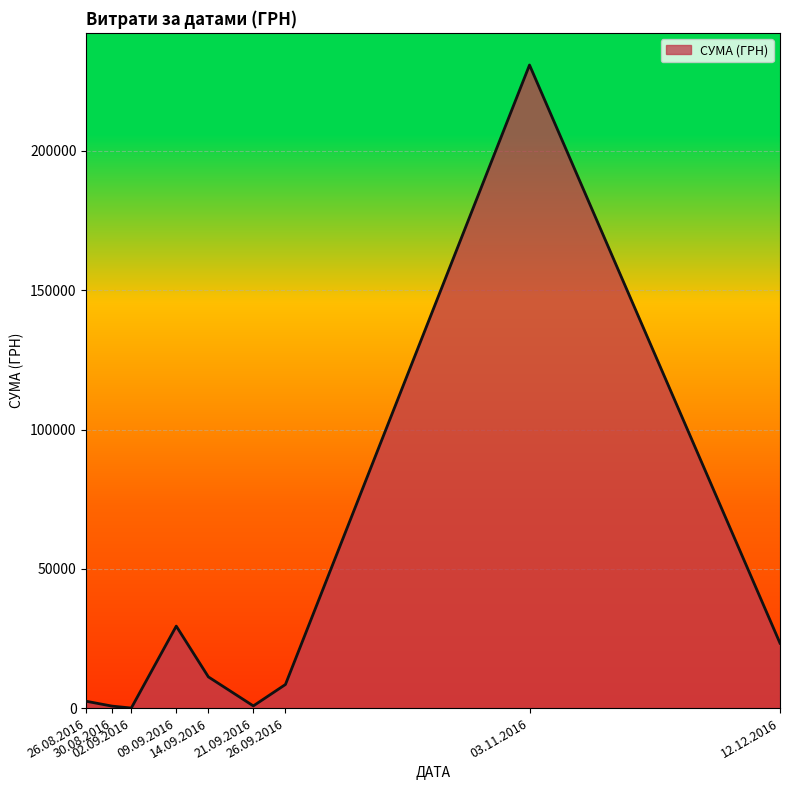

What is the difference between the maximum and minimum values?

230824.8